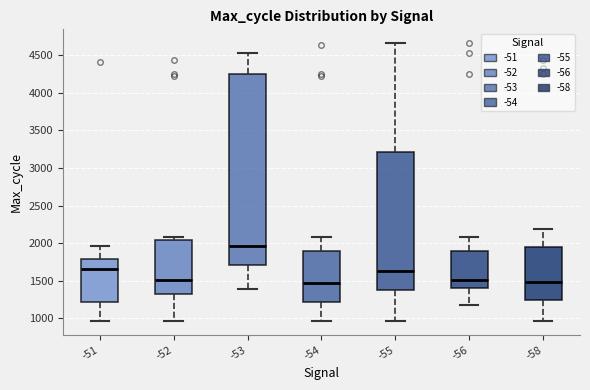

Which box is the tallest, from its lower edge to its upper edge?

-53